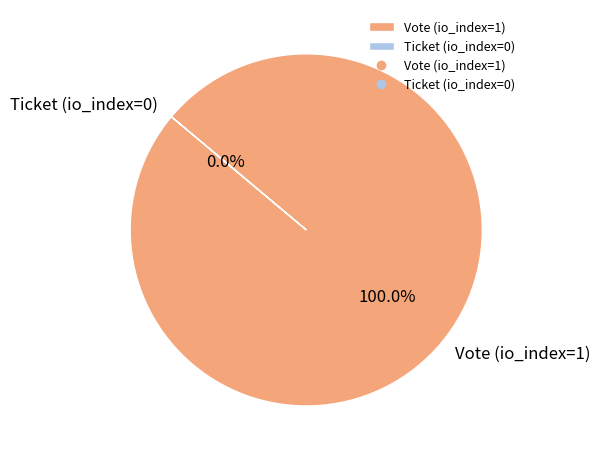

To the nearest percent, what percentage of the pie is Vote (io_index=1)?

100%